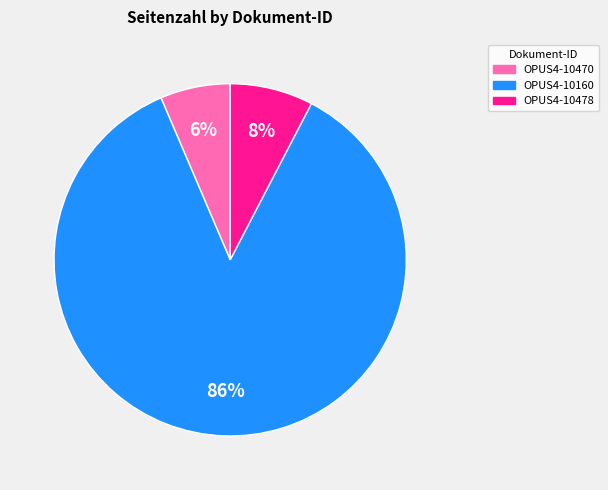

Does OPUS4-10160 account for over 50% of the chart?

Yes